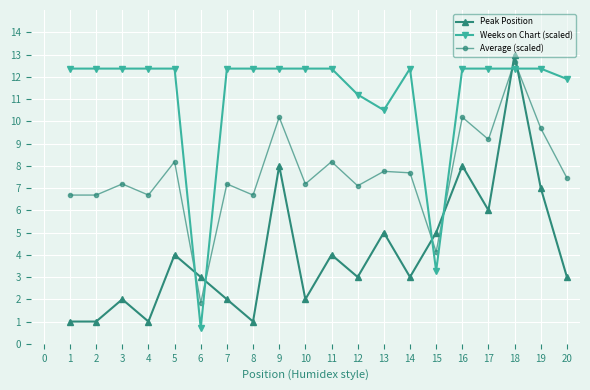

Between 10 and 17, which series saw the biggest shift?

Peak Position